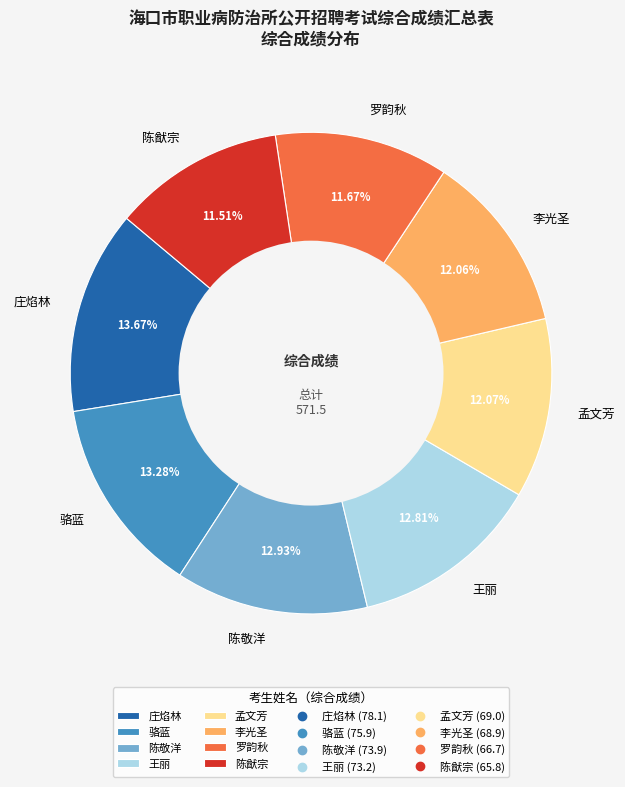

Is there a majority slice in this chart?

No